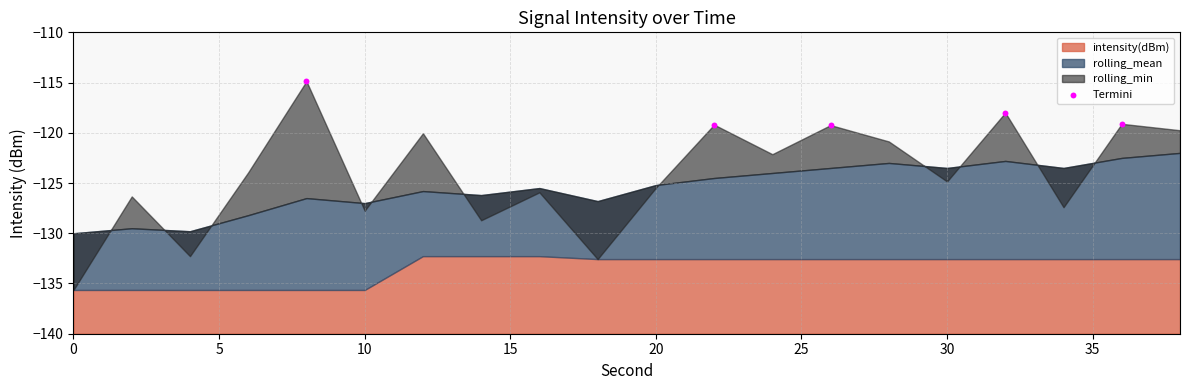

What is the average Y value?

-118.1